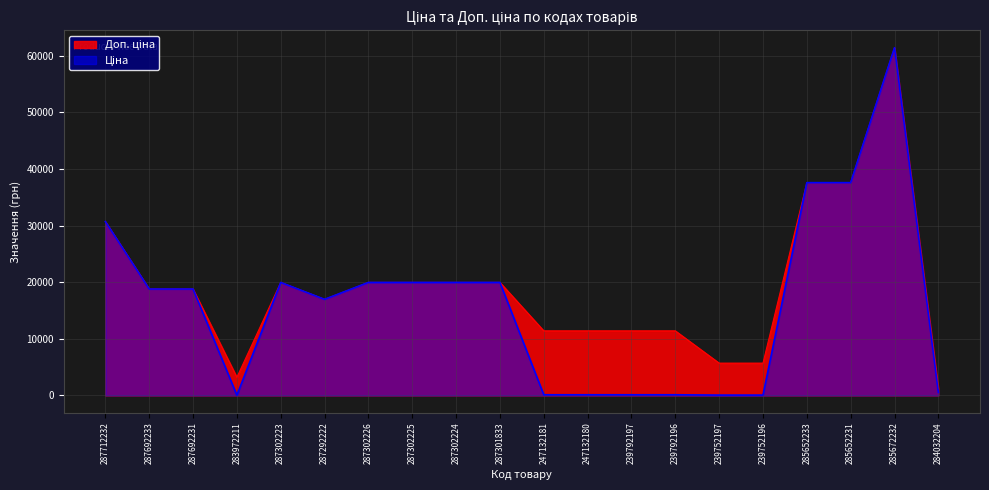

The value of Ціна at 239792196 is 55.1. True or false?

False